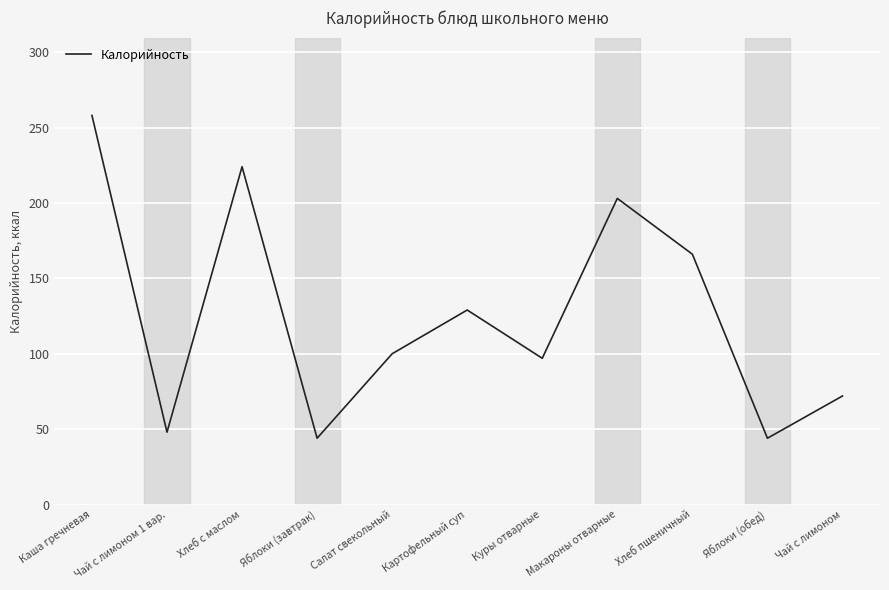

Count the number of data series in this chart.

1